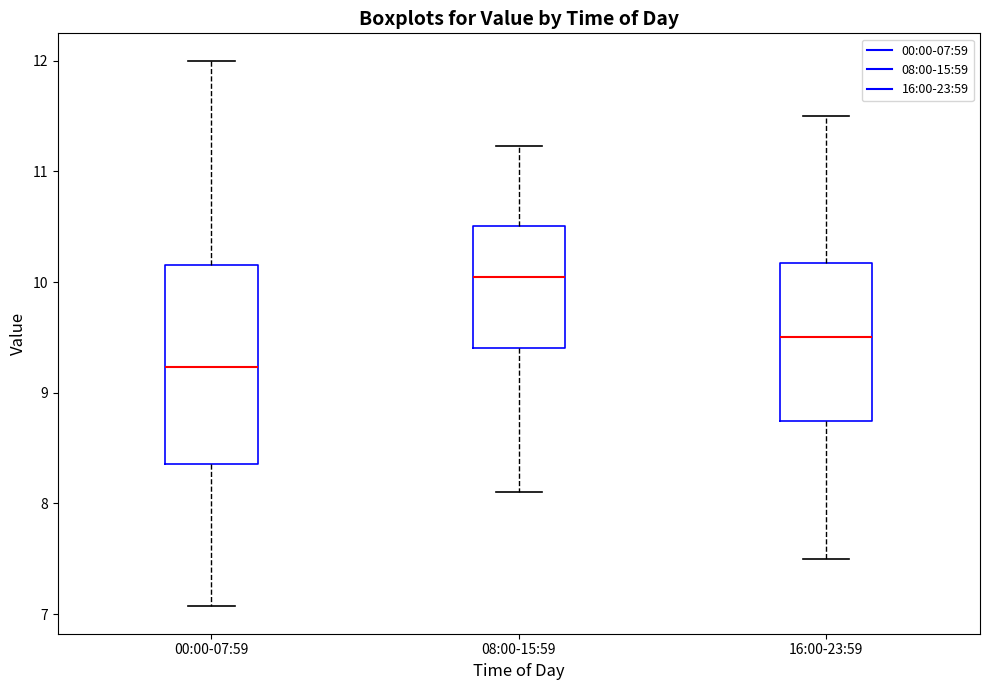

Reading left to right, transcribe this box plot: for each box, give where its median line is, the range the box spans, and where its two whiskers end, as read against the y-axis. The values are not printed on the chart, so give them approximately, as read against the axis.

00:00-07:59: median 9.2, box 8.4 to 10.2, whiskers 7.1 to 12.0
08:00-15:59: median 10.1, box 9.4 to 10.5, whiskers 8.1 to 11.2
16:00-23:59: median 9.5, box 8.7 to 10.2, whiskers 7.5 to 11.5